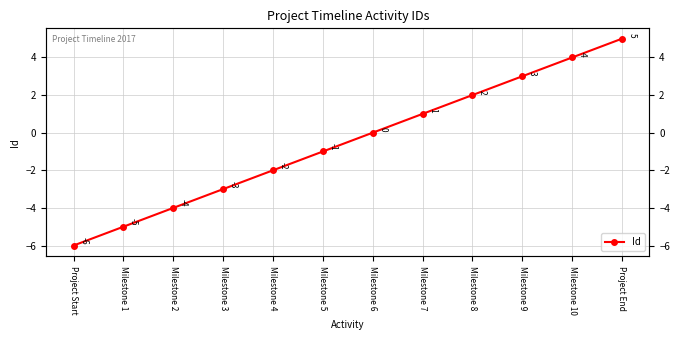

Reading left to right, list all the values displayed in this chart.

-6	-5	-4	-3	-2	-1	0	1	2	3	4	5